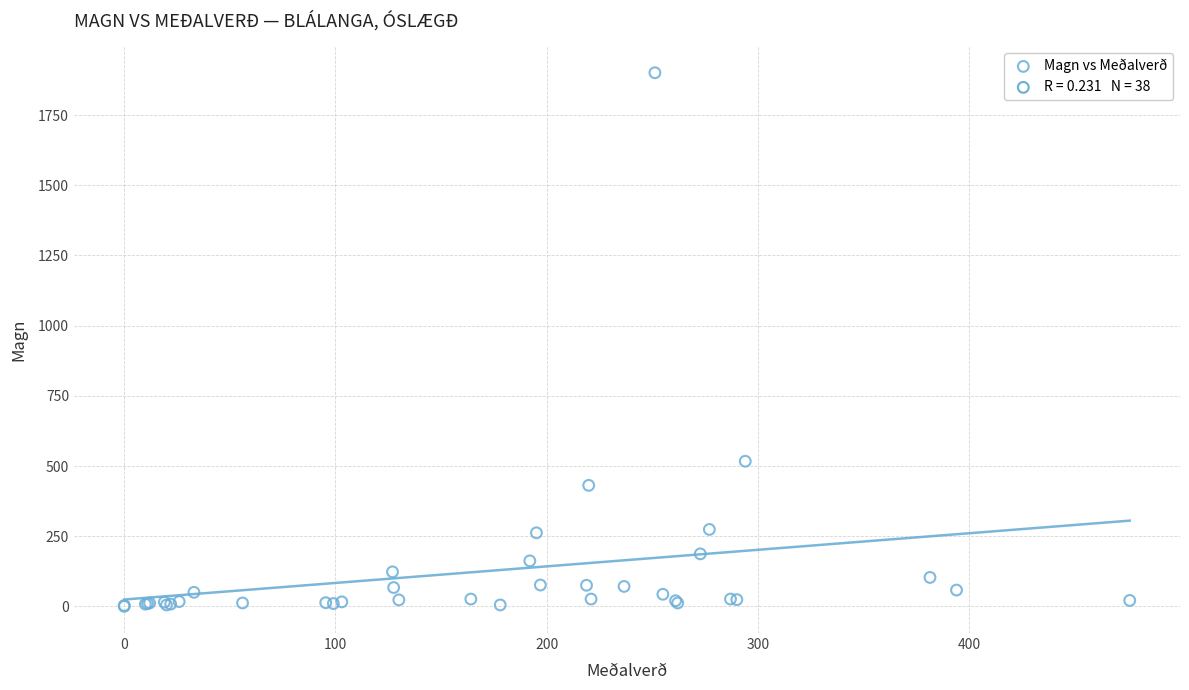

What Y value in the scatter plot is closest to 950?

517